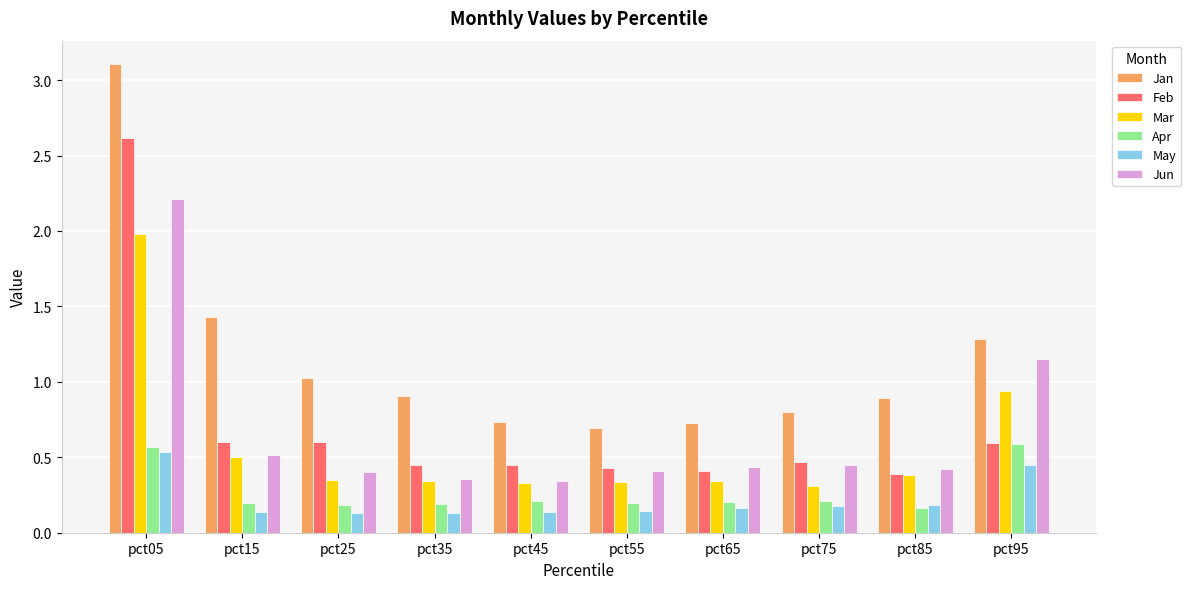

What is the highest value of the Mar series?

2.0